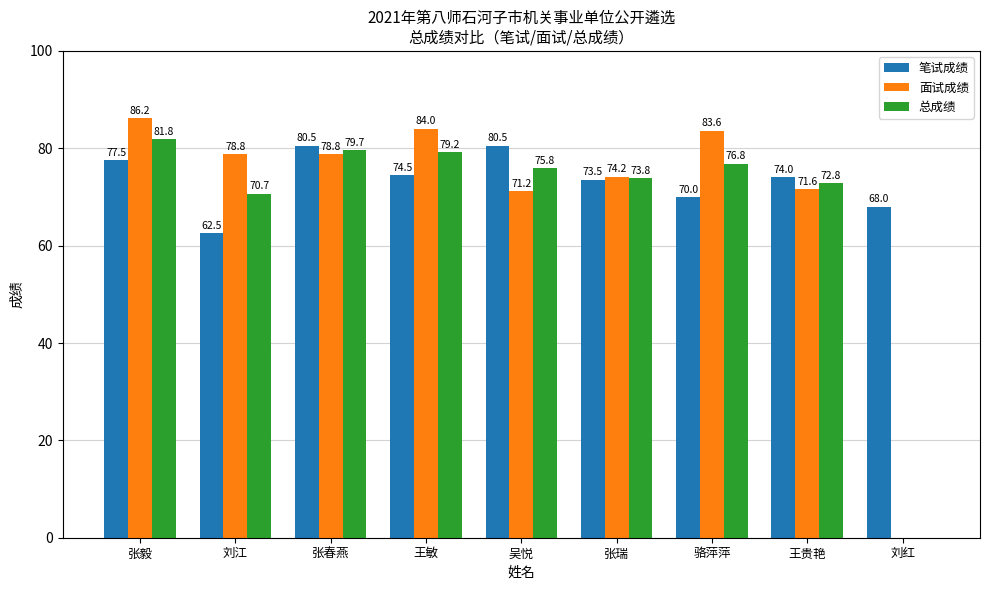

What is the sum of all 总成绩 values?

610.7